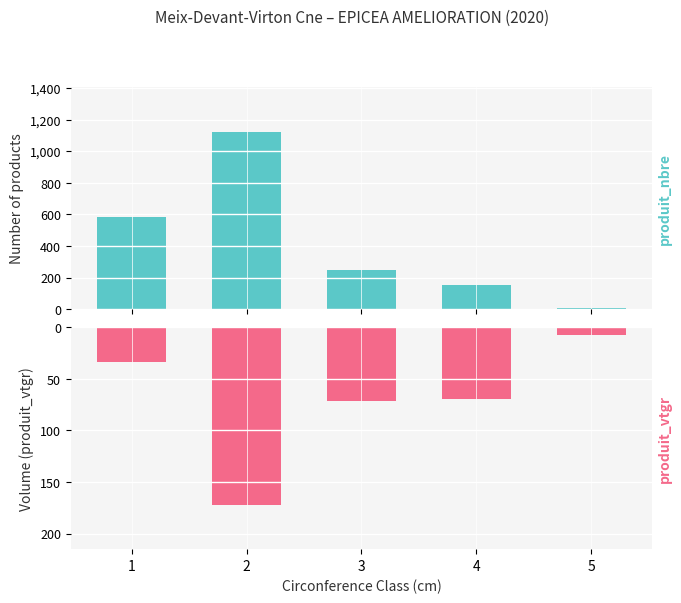

What is the value of the produit_nbre bar at the 2nd from the left?

1124.0